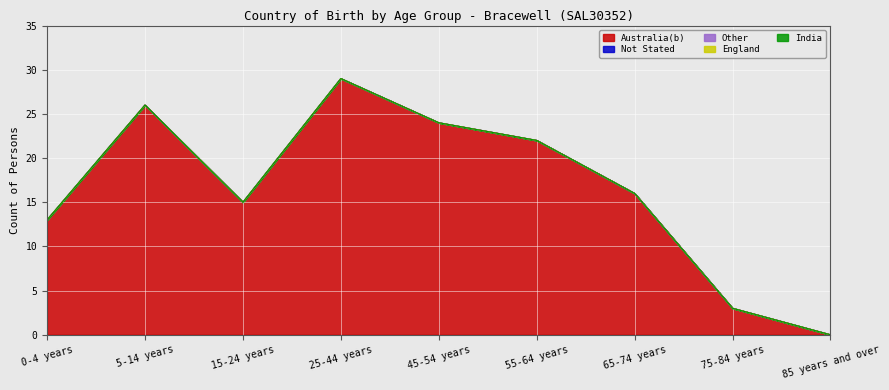

True or false: India has a value of 0 at 45-54 years.

True